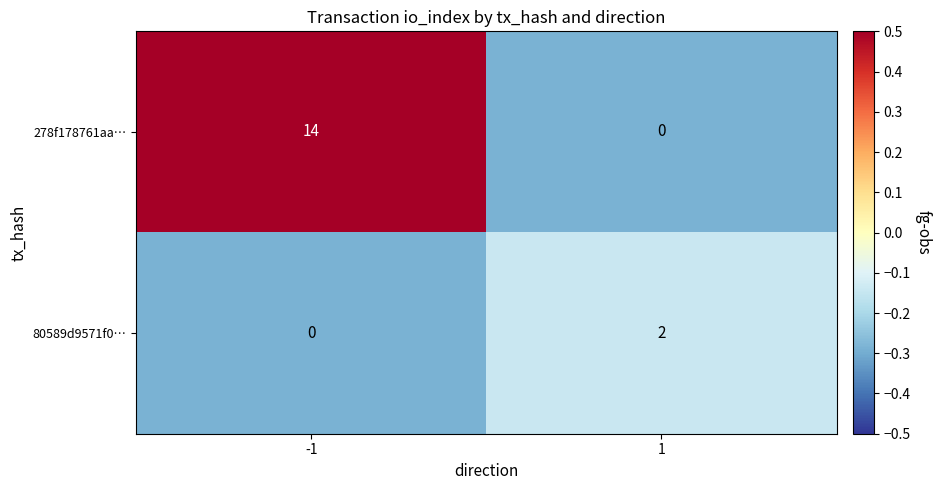

Is it true that 278f178761aa… equals 0 at 1?

True